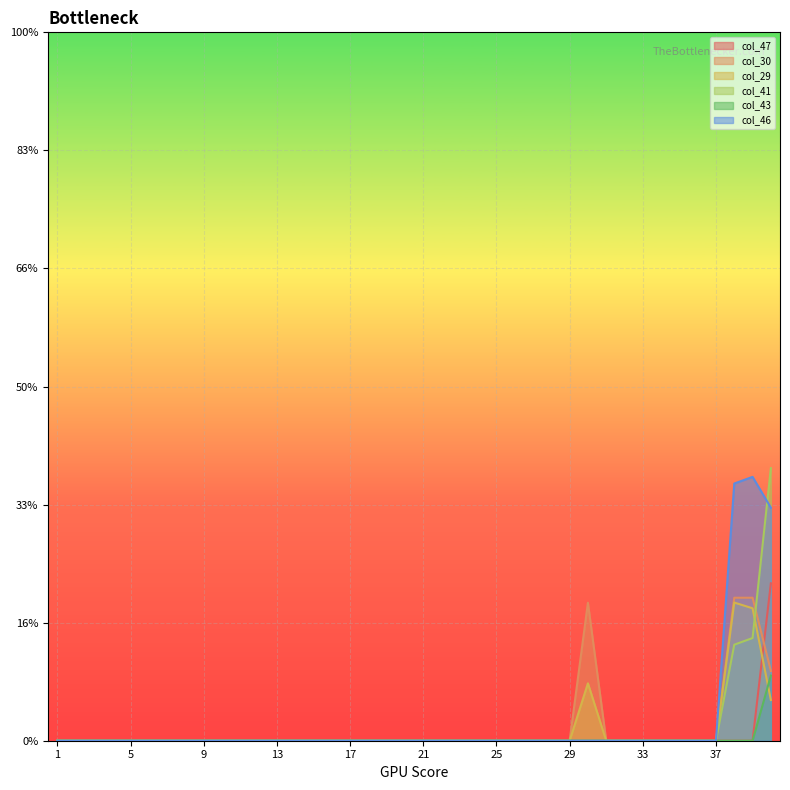

True or false: col_46 and col_29 intersect in this chart.

False